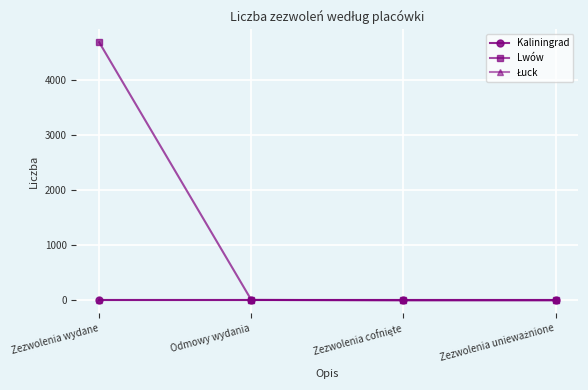

True or false: Kaliningrad and Lwów cross at least once.

False